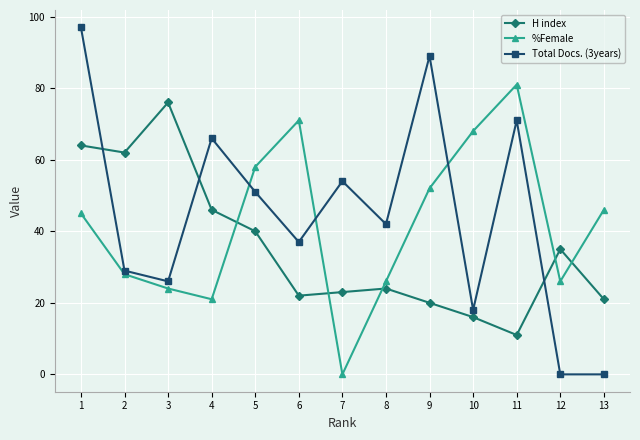

True or false: Total Docs. (3years) and H index intersect in this chart.

True